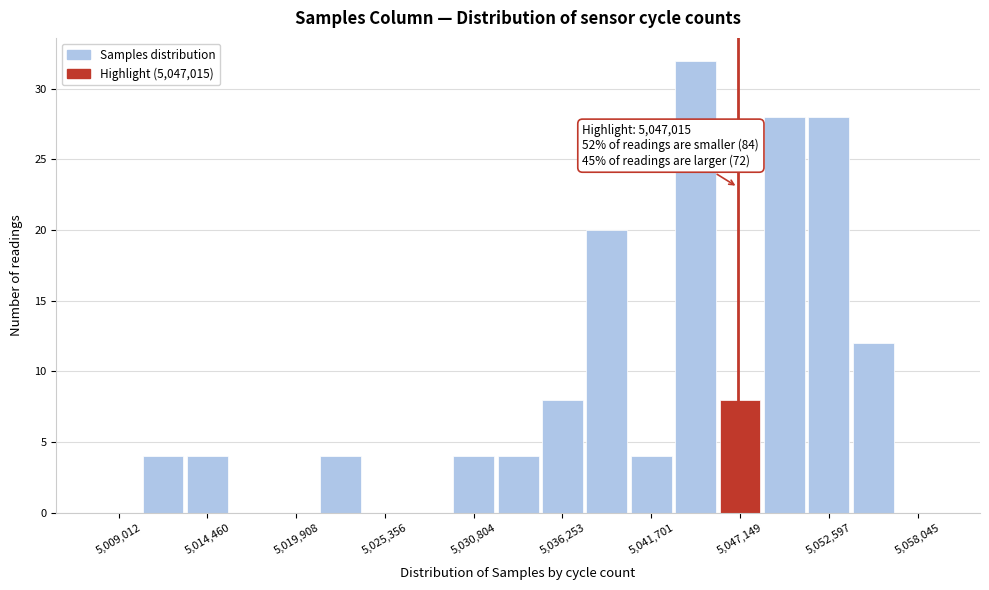

Around what value on the x-axis is the tallest bar? Give the approximate position of its centre, as read against the axis.

5044000